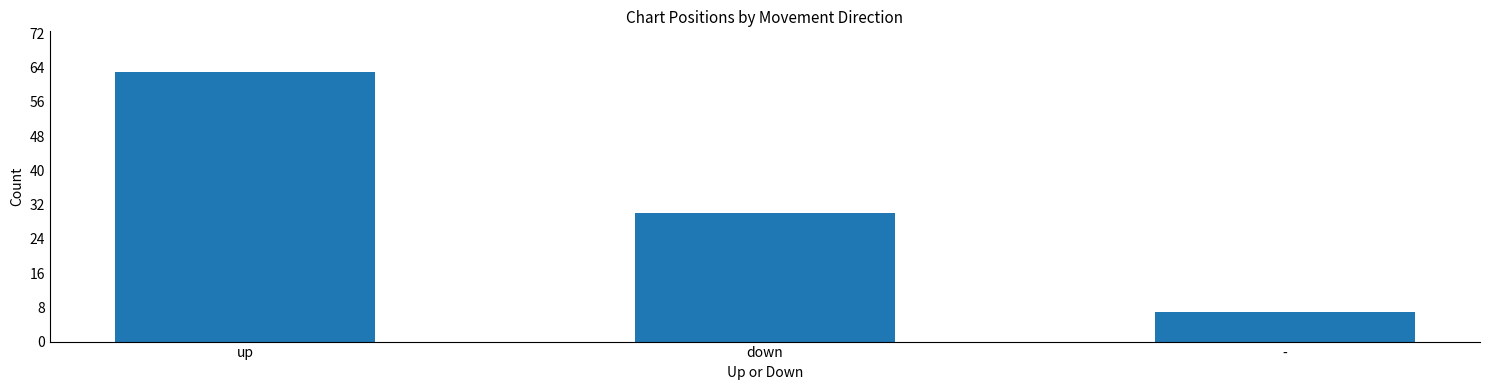

How many data points are less than 30?

1